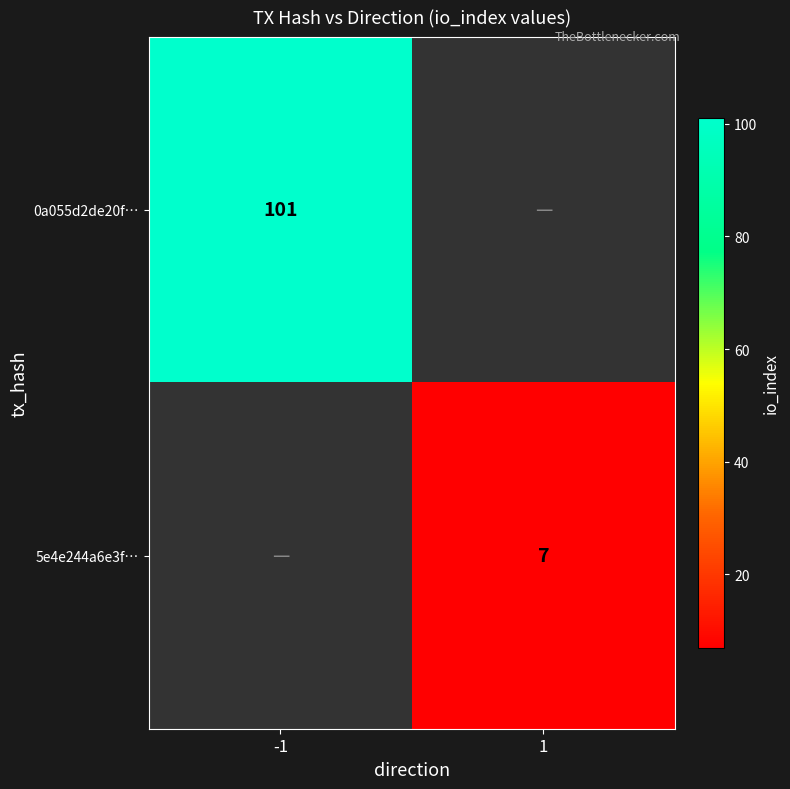

True or false: 5e4e244a6e3f… has a value of 2 at 1.

False